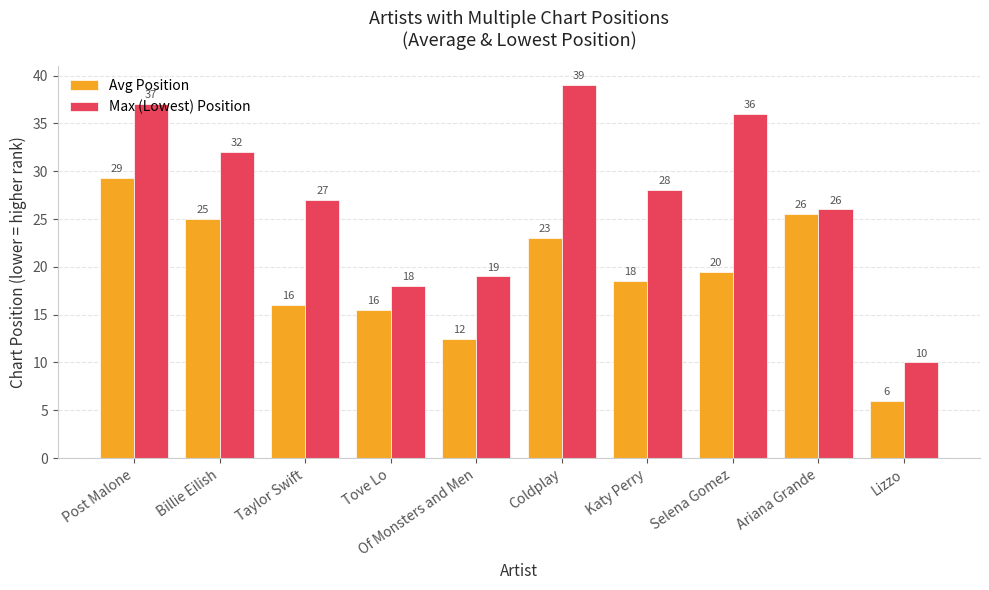

What is the label of the 9th bar from the right?

Billie Eilish